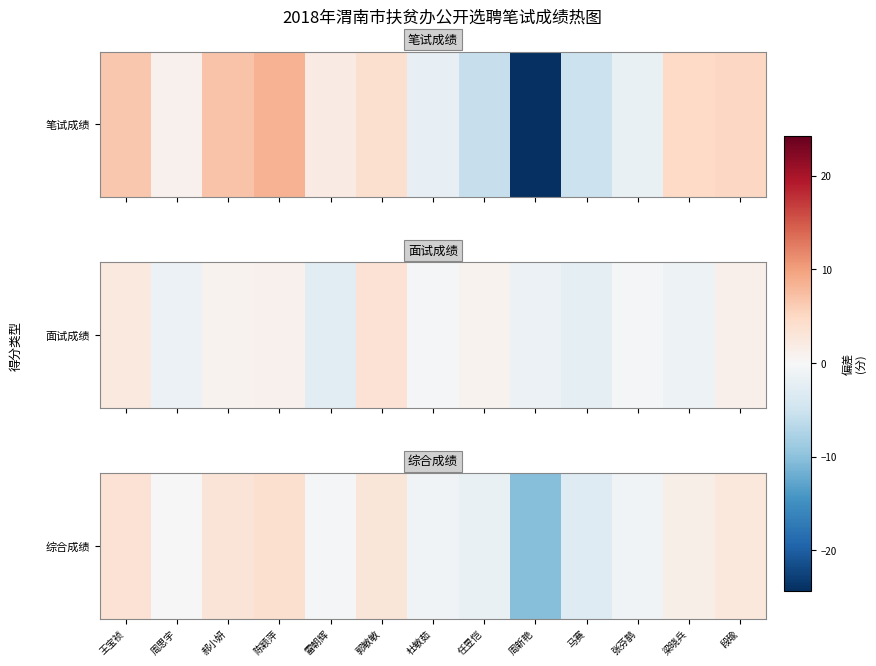

What is the change in value from 郝小妍 to 马赛?

-6.2